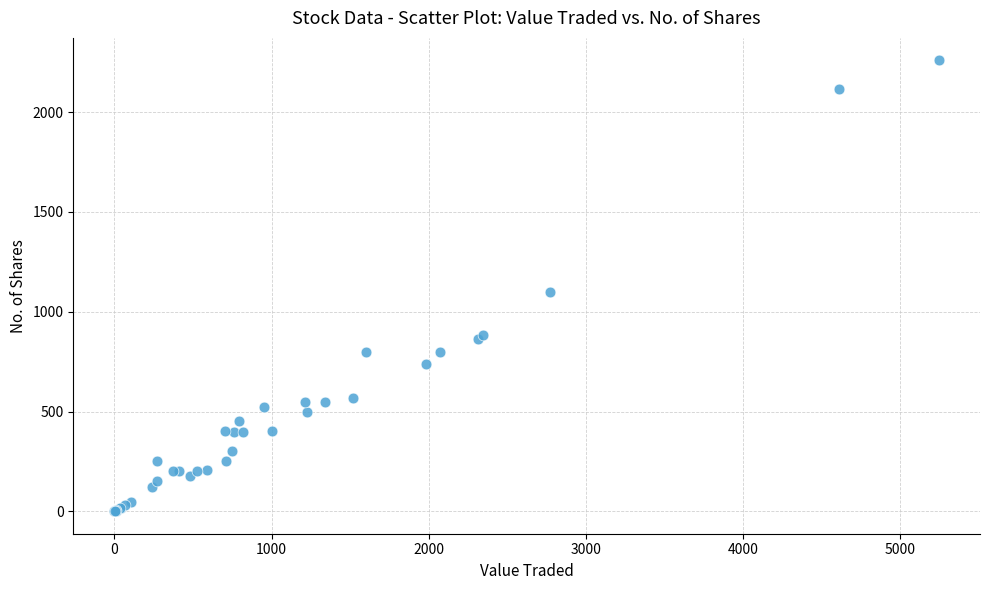

What Y value in the scatter plot is closest to 1130?

1100